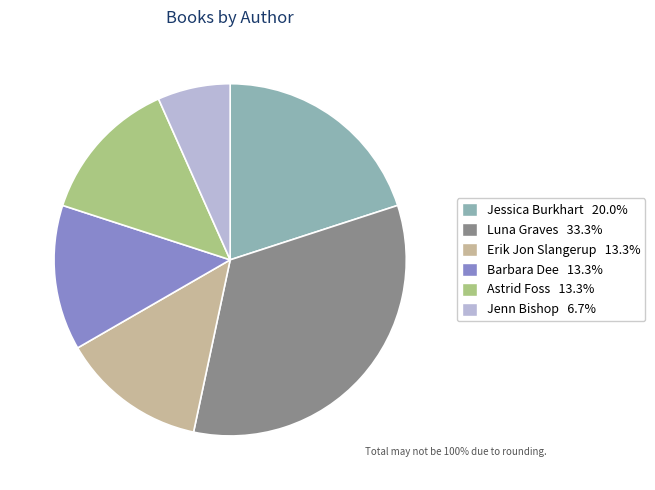

Does any single category account for the majority?

No